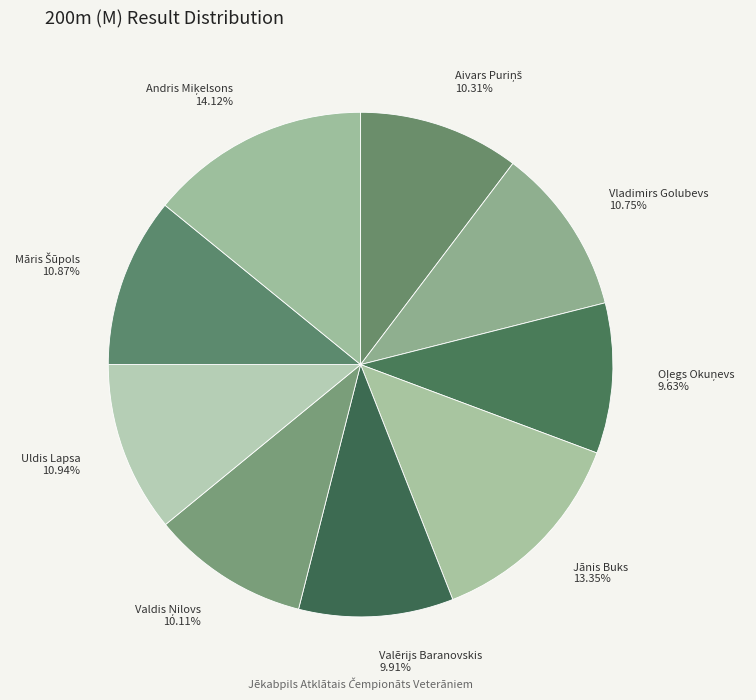

Is it true that Valērijs Baranovskis is 10% of the pie?

True